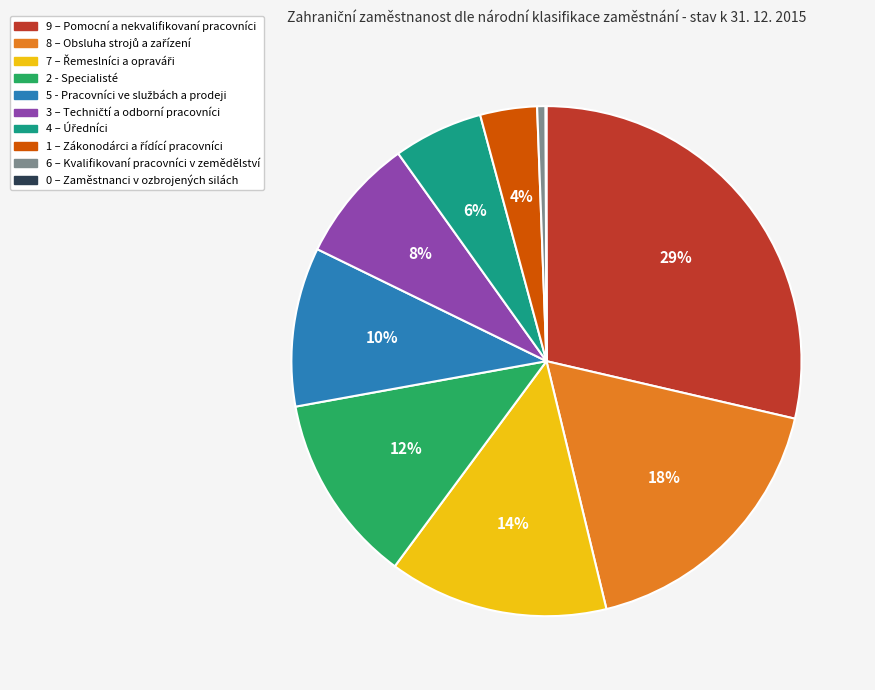

The 6 – Kvalifikovaní pracovníci v zemědělství slice represents 1% of the pie. True or false?

True